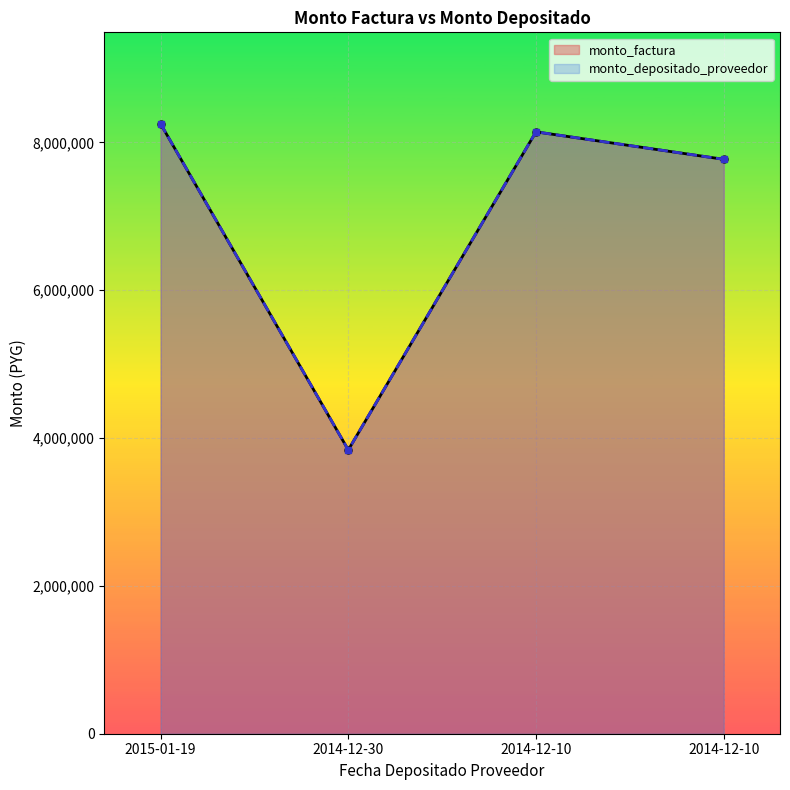

The monto_depositado_proveedor series shows 7770000 at 2014-12-10. True or false?

True